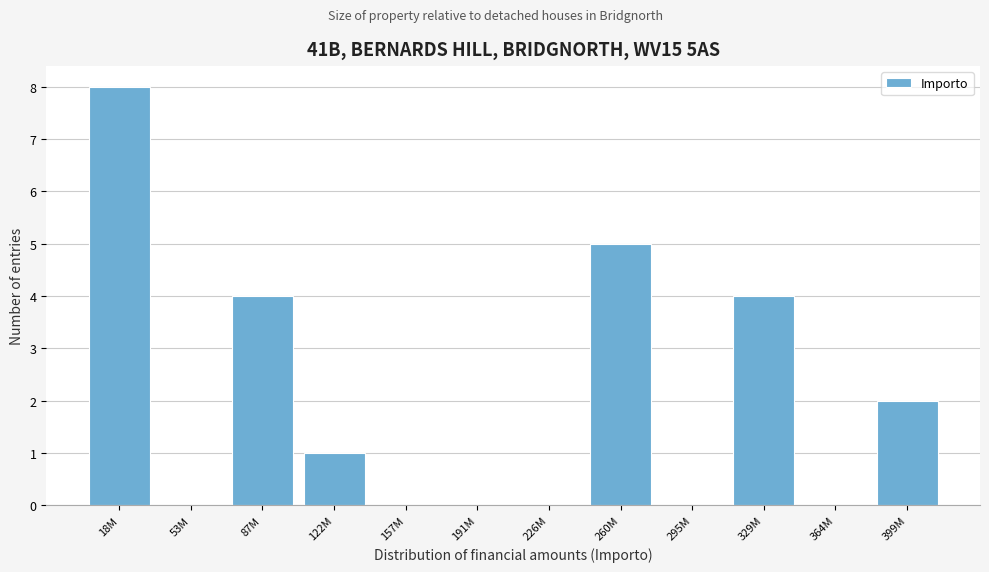

Reading left to right, transcribe all the data shown in this chart.

18M=8	53M=0	87M=4	122M=1	157M=0	191M=0	226M=0	260M=5	295M=0	329M=4	364M=0	399M=2